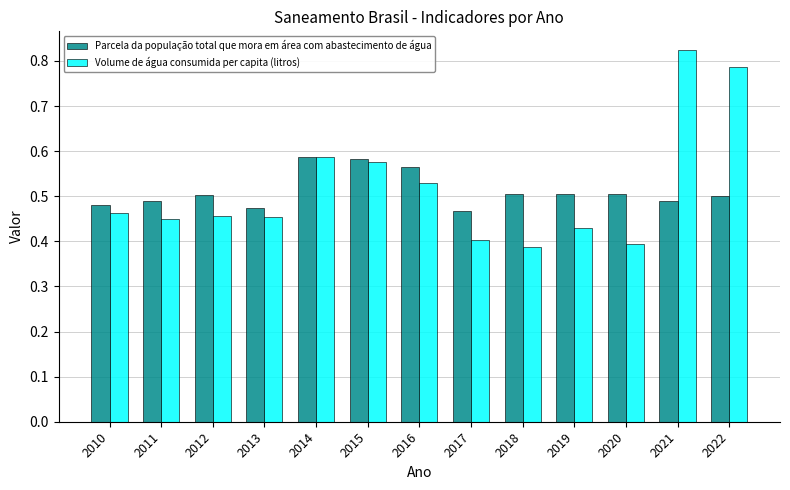

What is the sum of the Parcela da população total que mora em área com abastecimento de água values at 2018 and 2017?

1.0